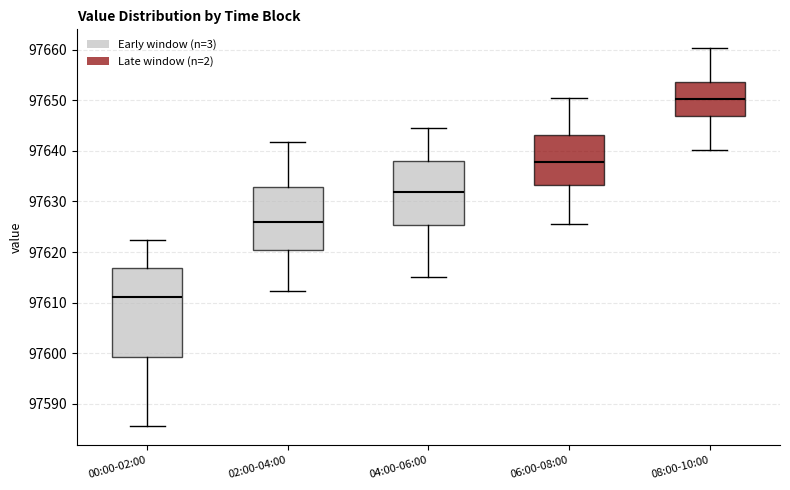

Where does the upper whisker of the box for 06:00-08:00 end on the y-axis? The values are not printed on the chart, so give them approximately, as read against the axis.

97650